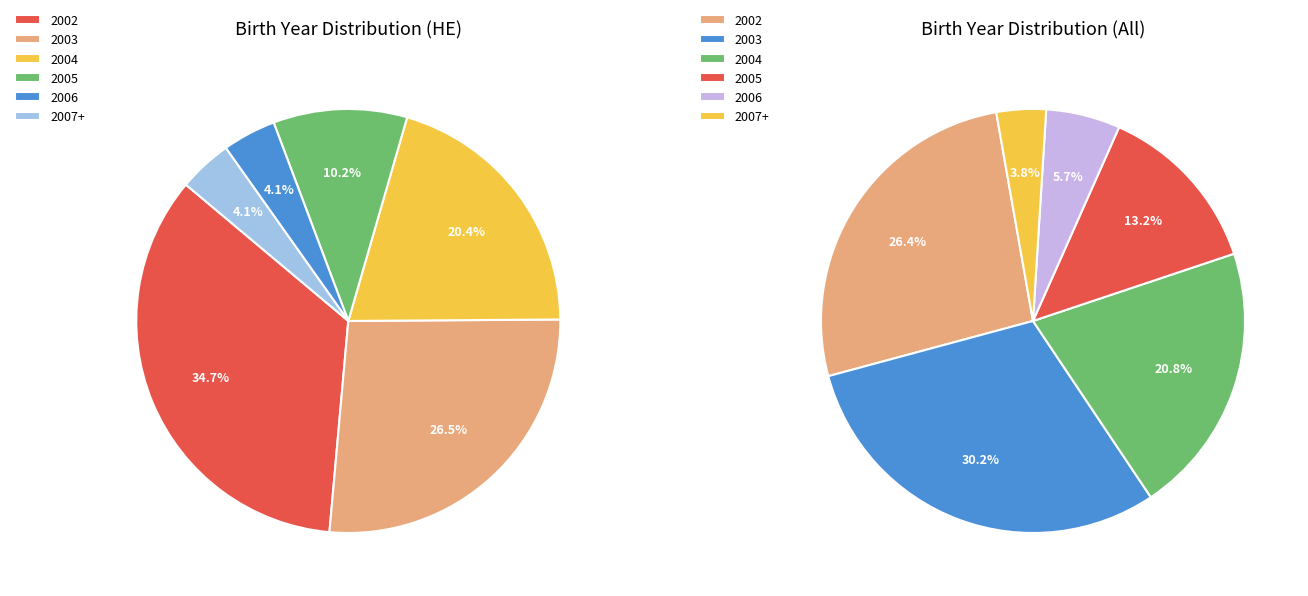

Is there any slice that represents more than half of the pie?

No